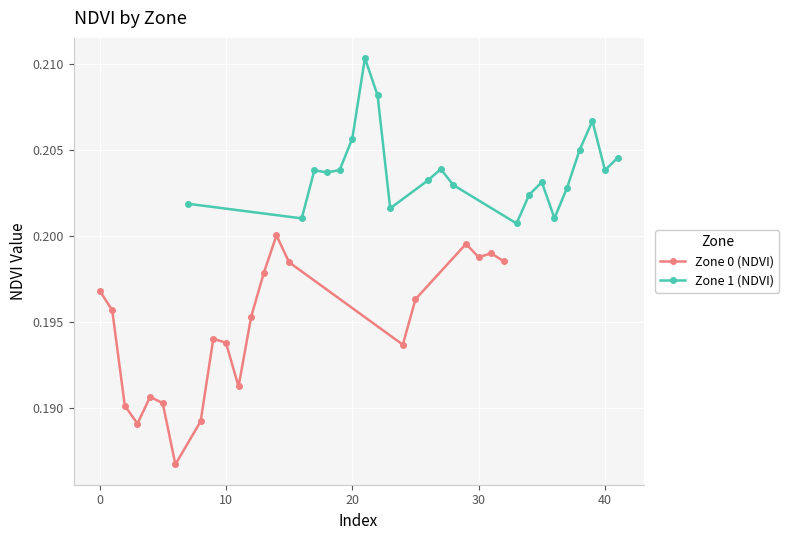

True or false: Zone 0 (NDVI) has more than 0 interior local peaks.

True